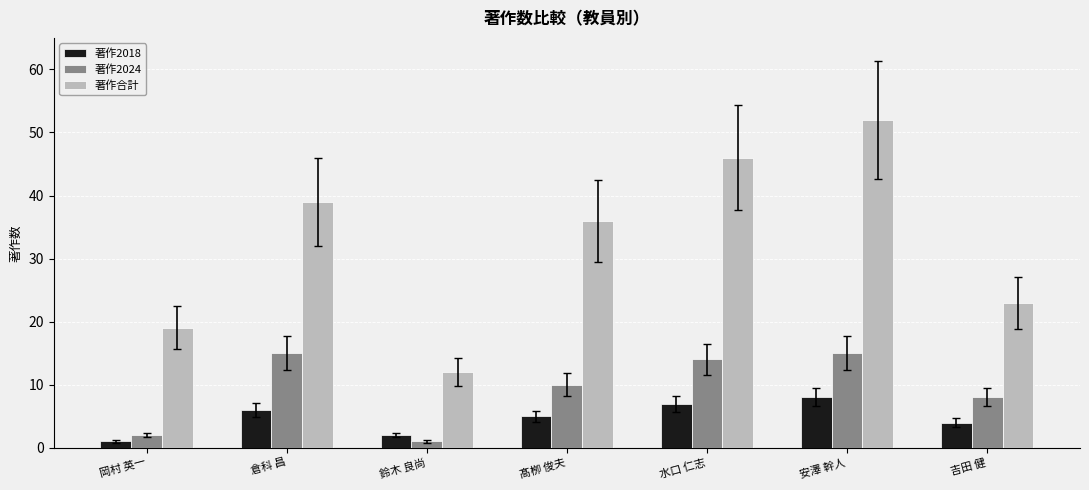

How many groups of bars are there?

7